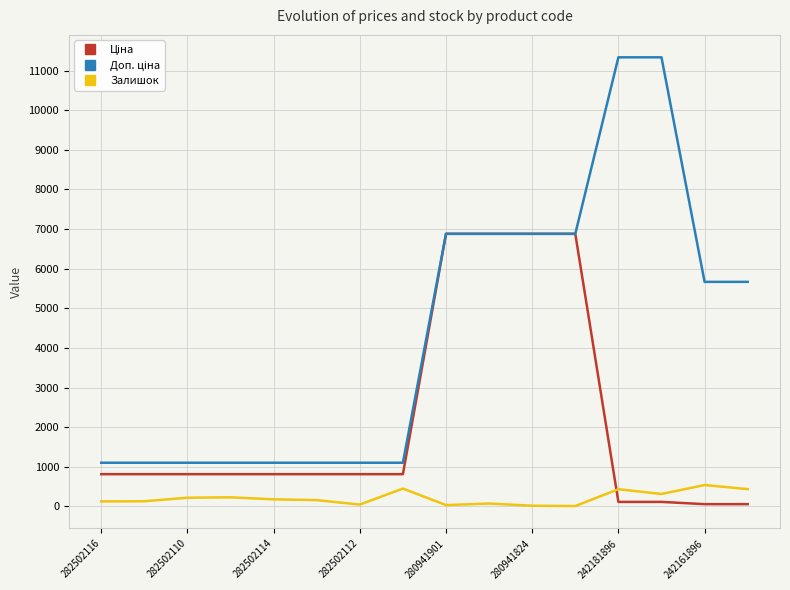

Is this an area chart (filled region under the line)?

No